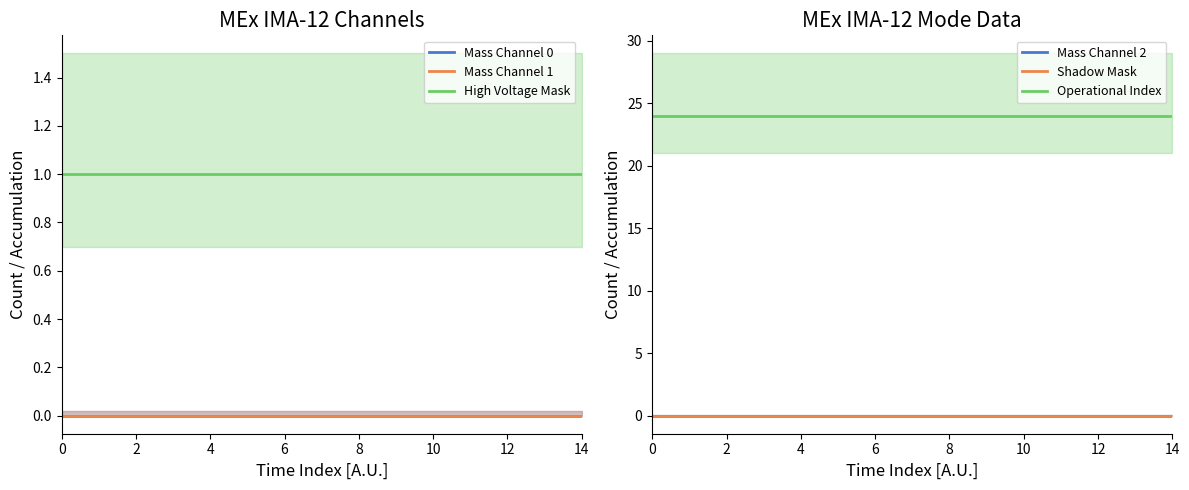

The Mass Channel 1 series shows 0 at 8. True or false?

True